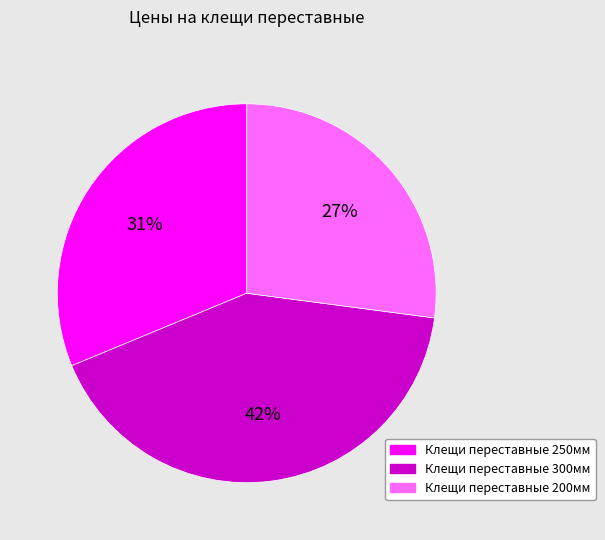

To the nearest percent, what is the difference between the Клещи переставные 200мм and Клещи переставные 250мм slice percentages?

4%